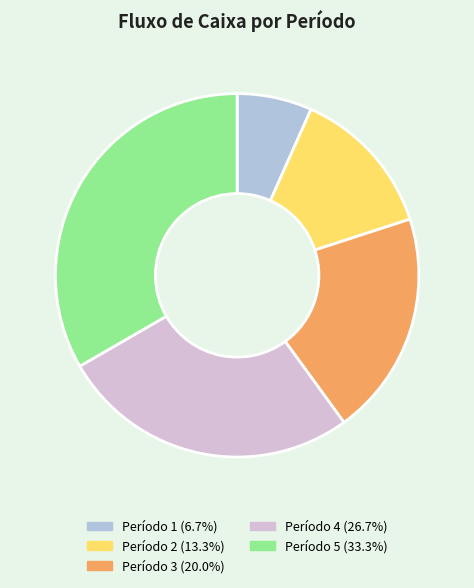

How many slices are in this pie chart?

5